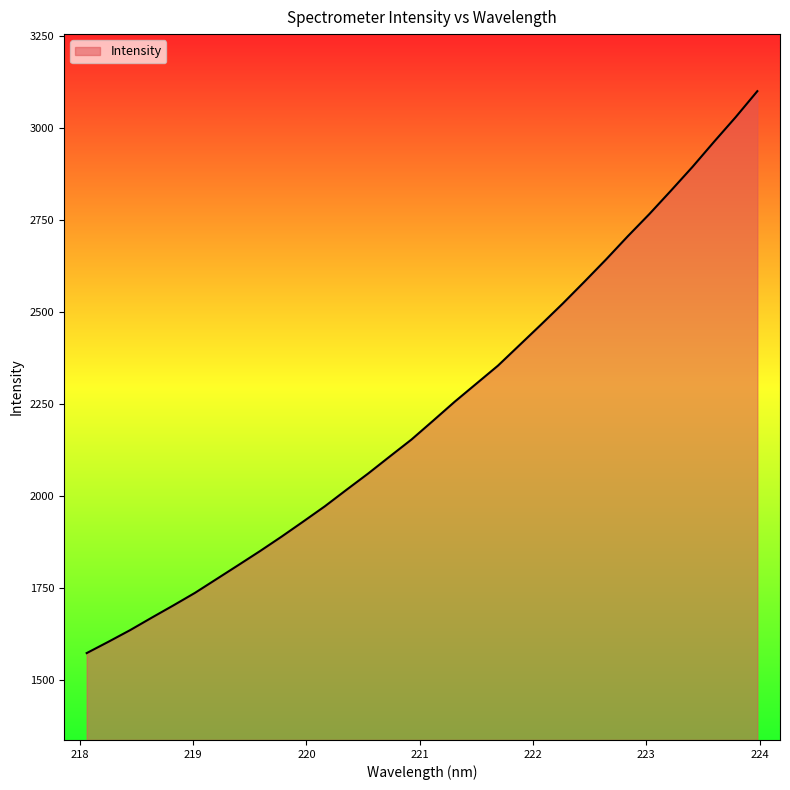

What is the difference between the maximum and minimum values?

1526.9